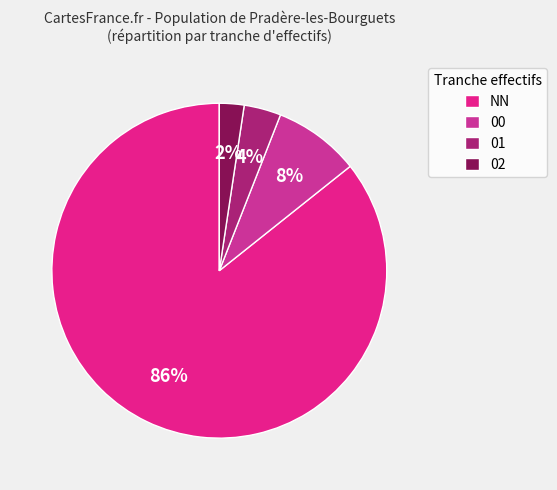

Count the number of slices in the pie.

4